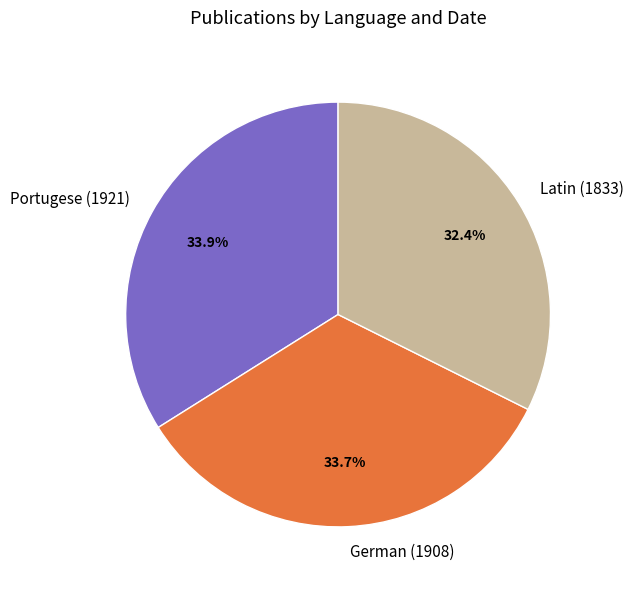

To the nearest percent, what percentage of the pie is German (1908)?

34%